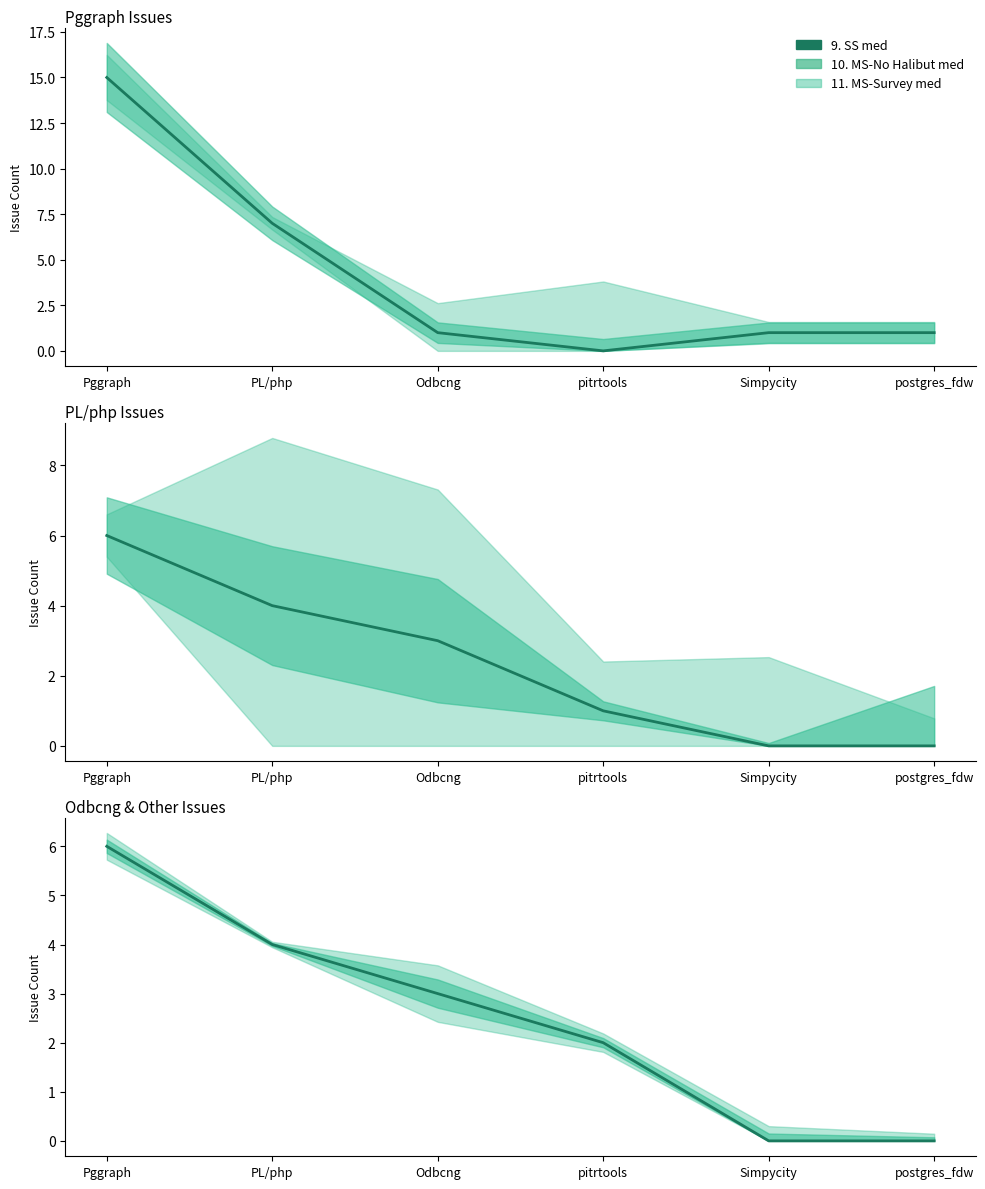

Is it true that the value at PL/php is 4?

True